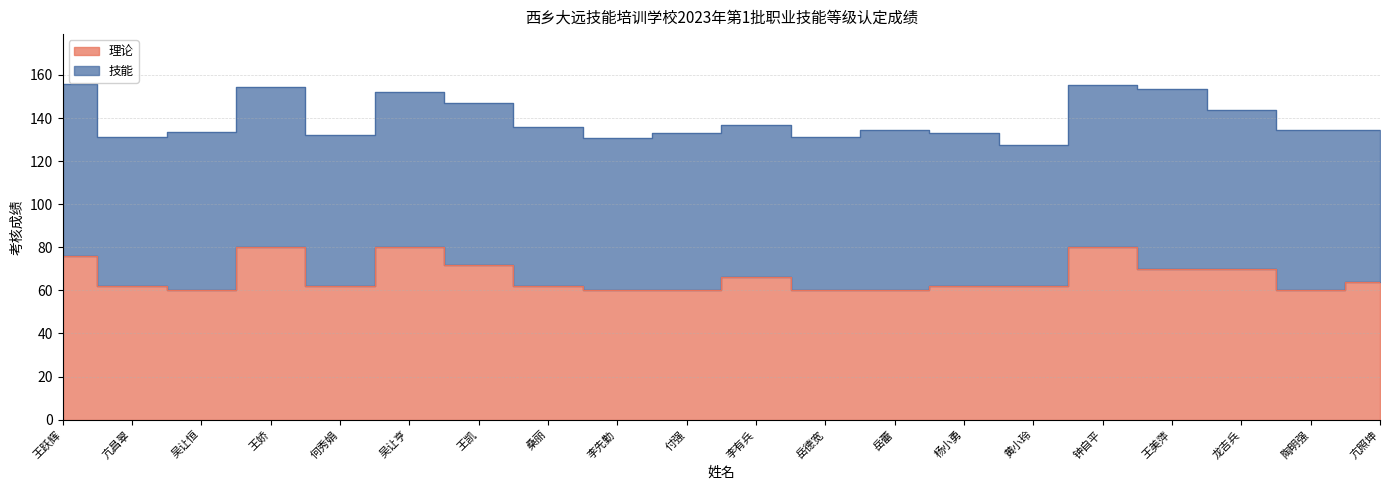

How many values are between 60 and 72?

16